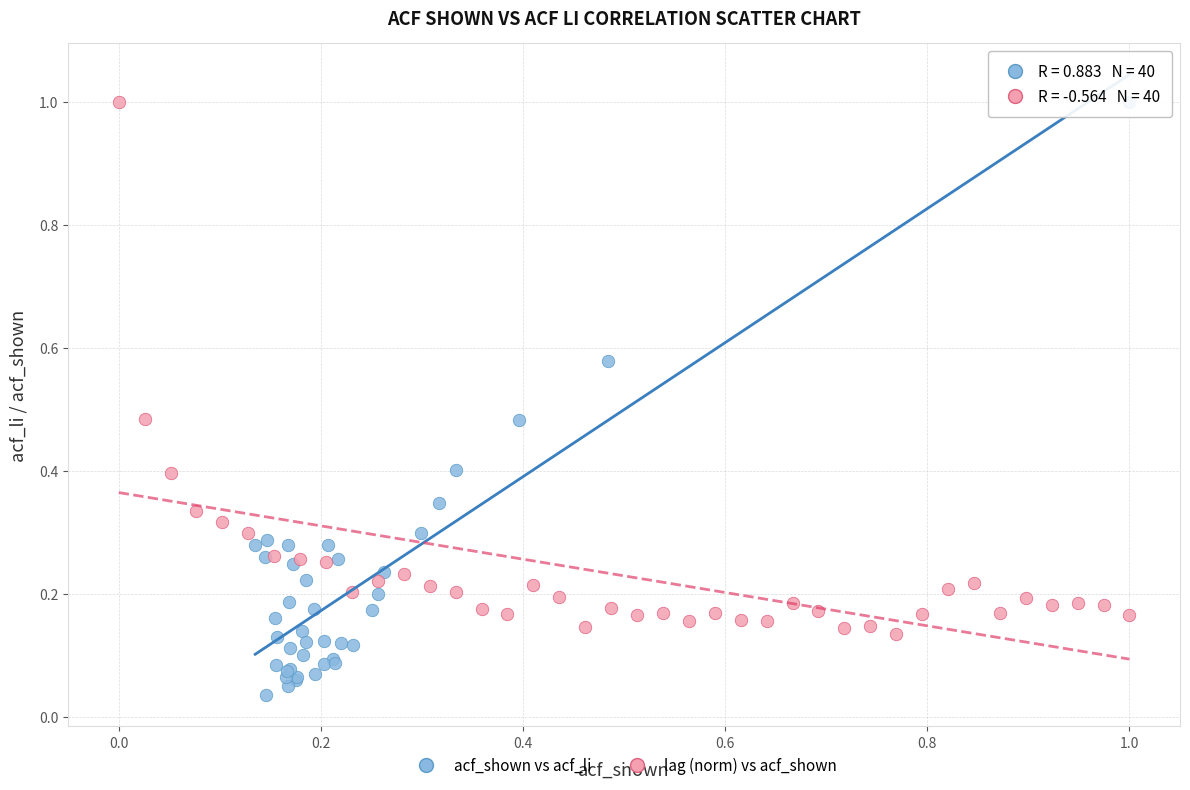

Which series contains the lowest Y value?

acf_shown vs acf_li